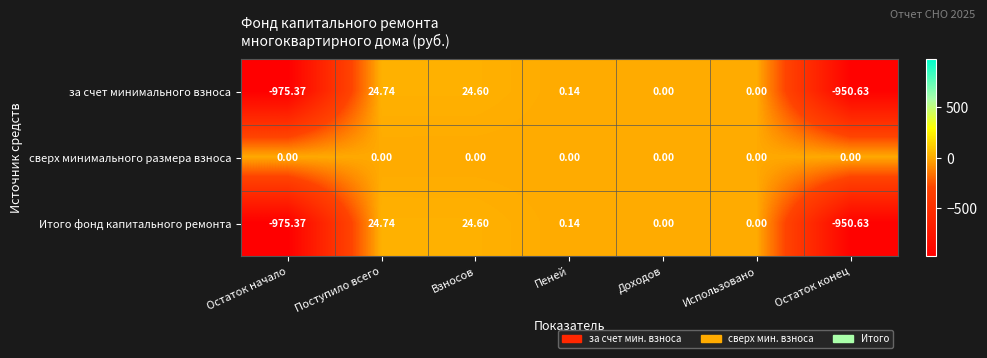

At which label does Итого фонд капитального ремонта first exceed 0?

Поступило всего